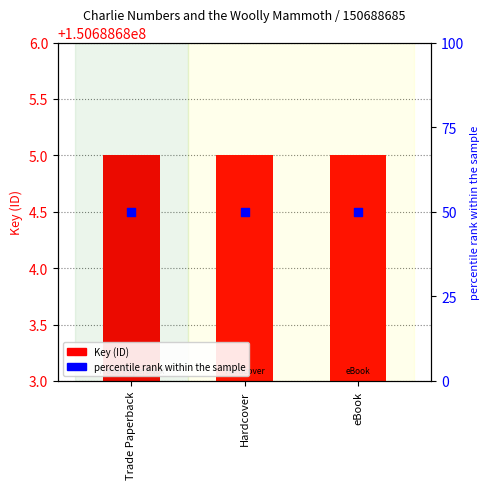

Which series has the largest total across all categories?

Key